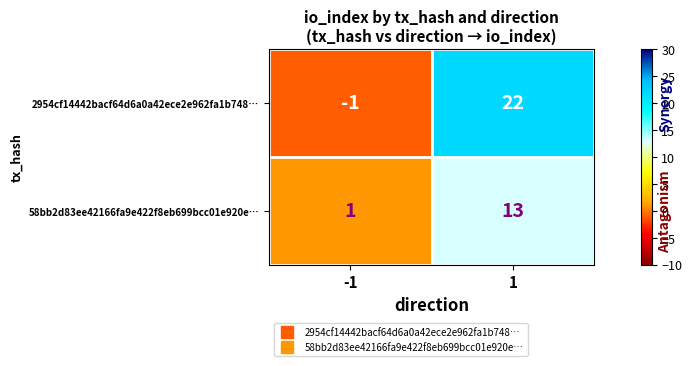

Which category has the highest value across all series?

1